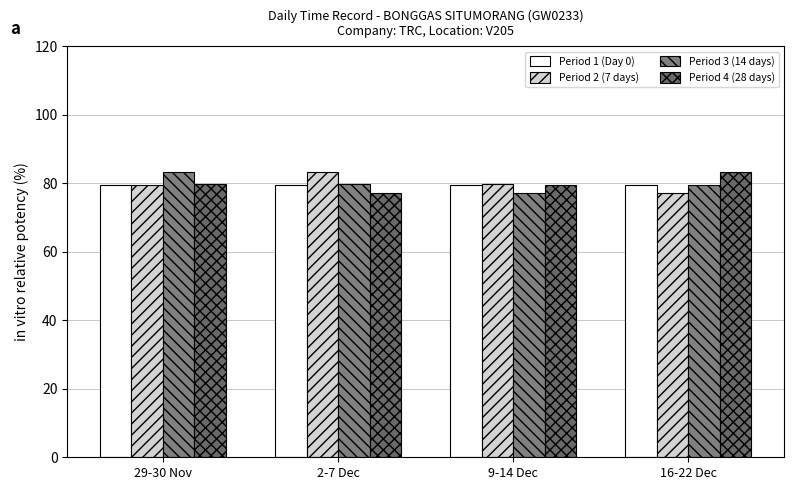

How many distinct data groups are displayed?

4